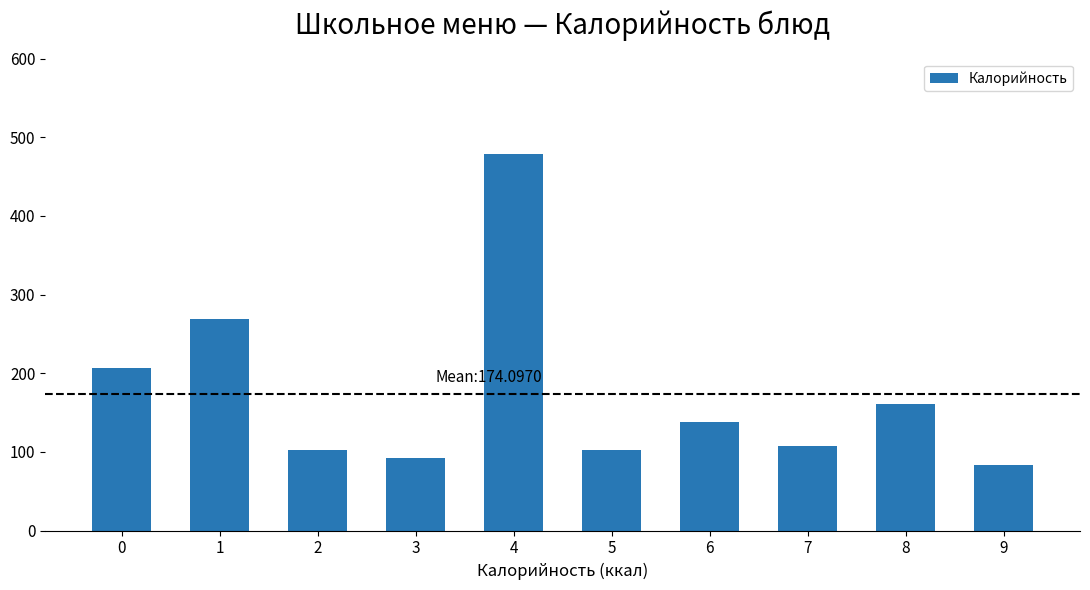

Which category has the highest value across all series?

4